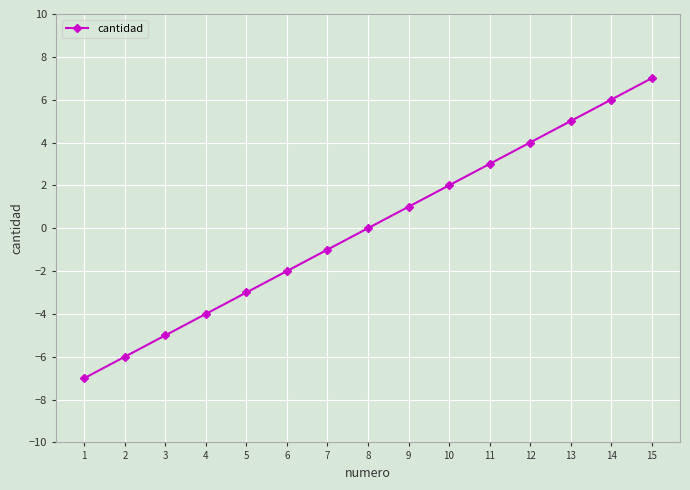

Which category has the highest value across all series?

15